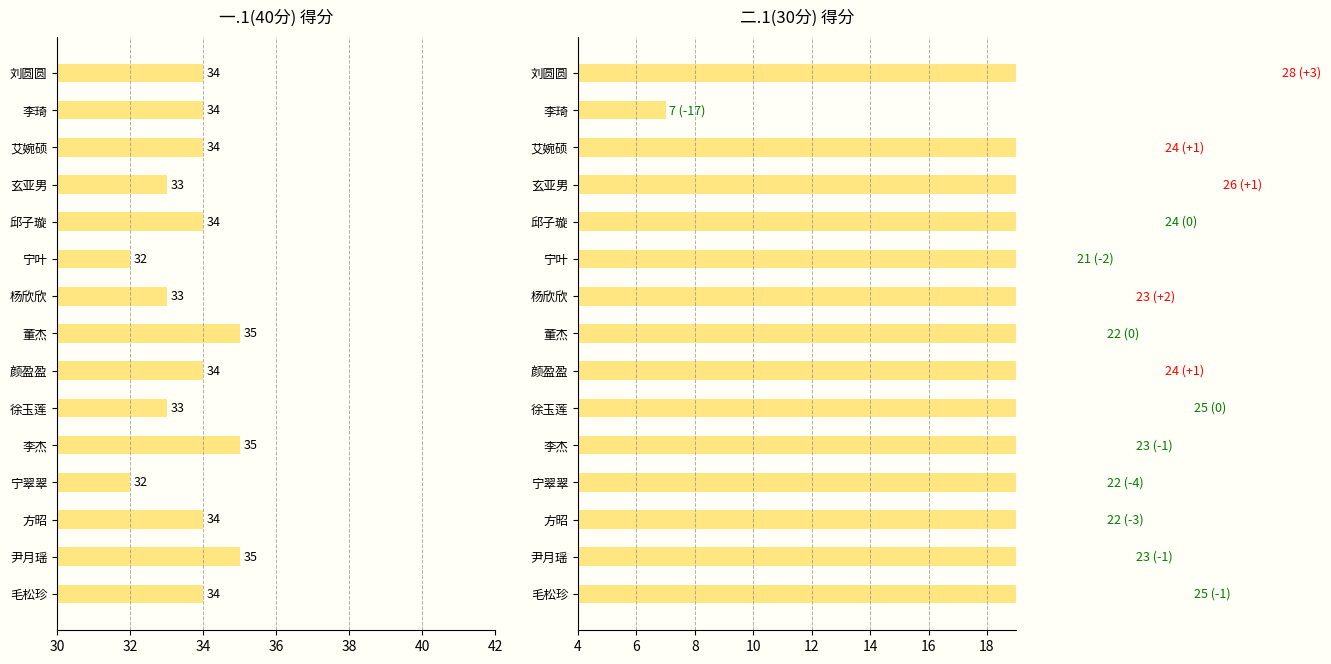

Which series has the largest total across all categories?

一.1(40分)